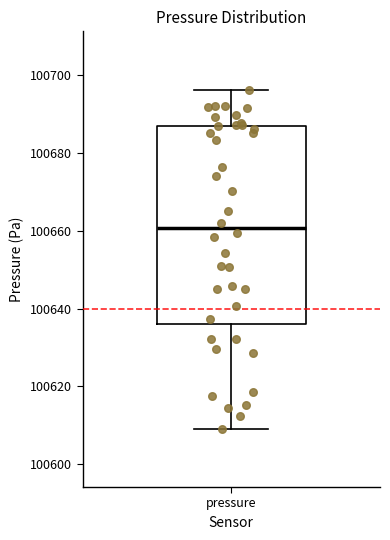

Transcribe this box plot: give where the median line is, the range the box spans, and where the two whiskers end, as read against the y-axis. The values are not printed on the chart, so give them approximately, as read against the axis.

median 100660, box 100636 to 100686, whiskers 100610 to 100696